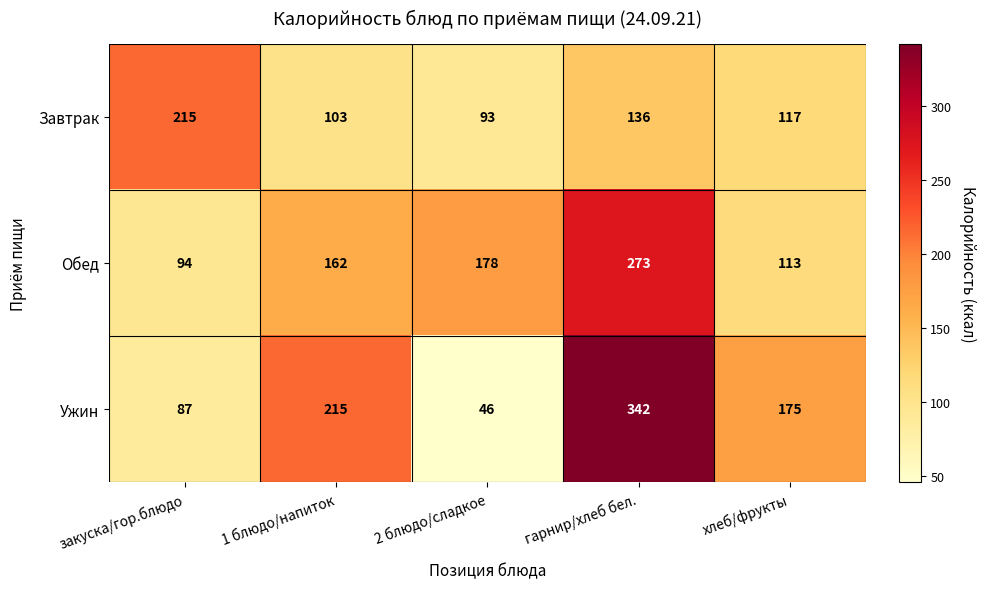

Reading left to right, transcribe all the data shown in this chart.

Завтрак: закуска/гор.блюдо=215	1 блюдо/напиток=103	2 блюдо/сладкое=93	гарнир/хлеб бел.=136	хлеб/фрукты=117
Обед: закуска/гор.блюдо=94	1 блюдо/напиток=162	2 блюдо/сладкое=178	гарнир/хлеб бел.=273	хлеб/фрукты=113
Ужин: закуска/гор.блюдо=87	1 блюдо/напиток=215	2 блюдо/сладкое=46	гарнир/хлеб бел.=342	хлеб/фрукты=175